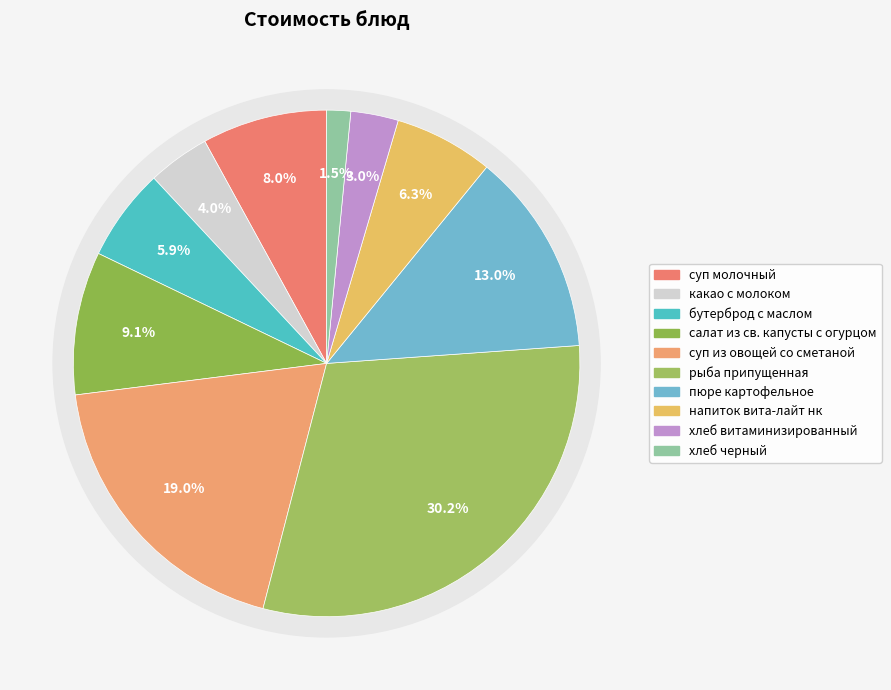

What percentage is the суп молочный slice, to the nearest percent?

8%